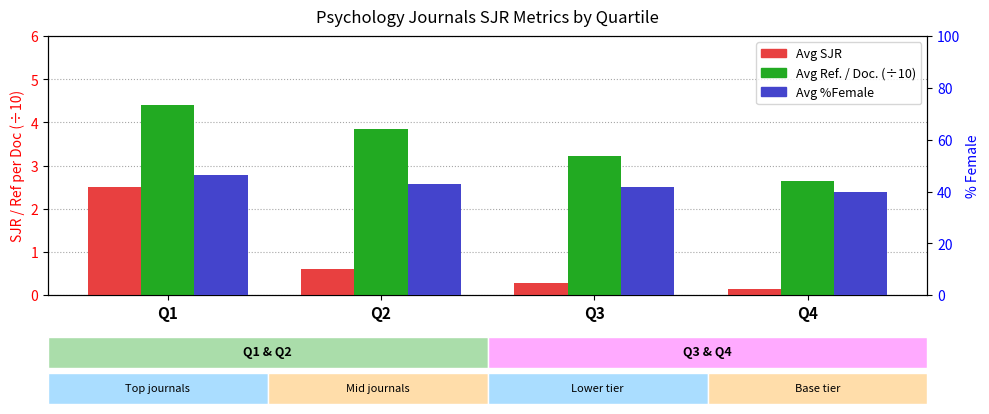

The value of Avg SJR at Q3 is 0.3. True or false?

True